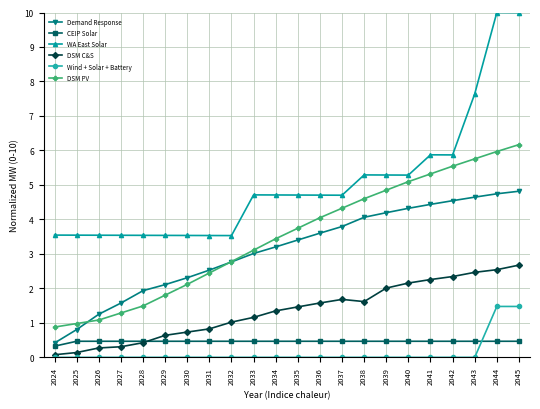

Count the number of categories in the chart.

22